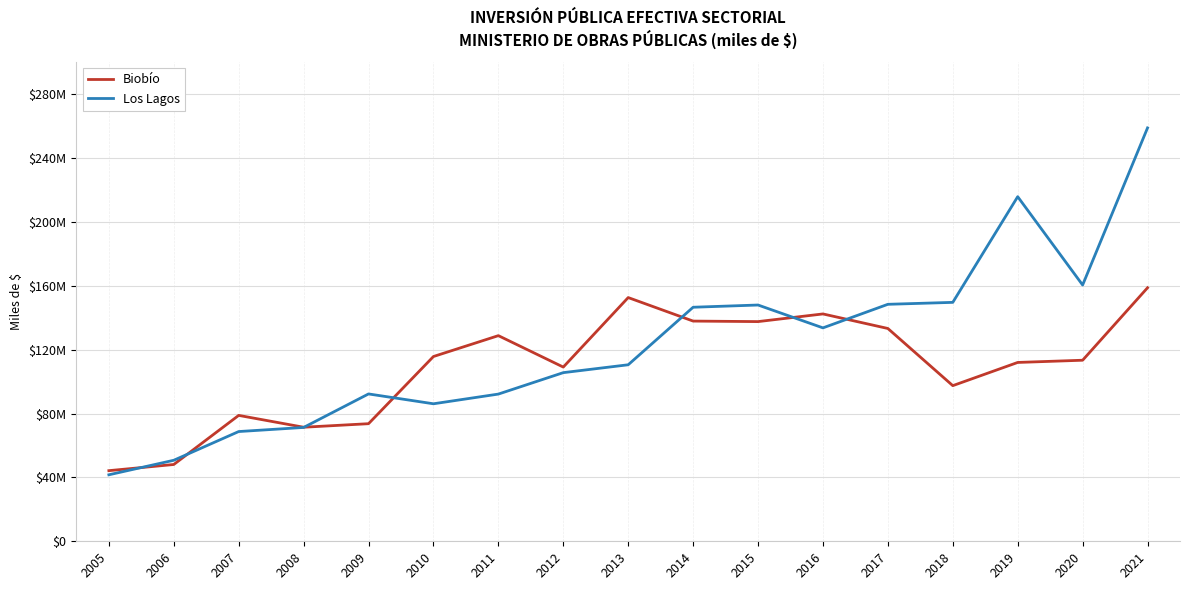

Does the chart have visible grid lines?

Yes